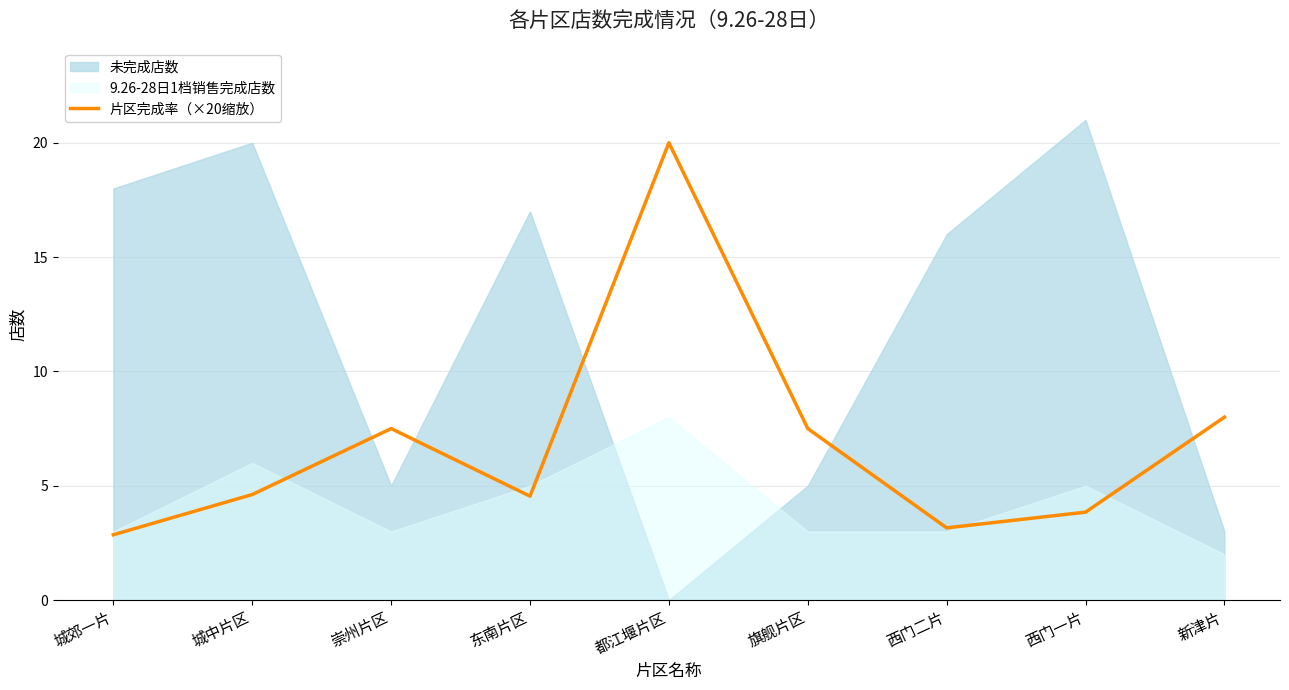

The value at 崇州片区 is 7.5. True or false?

True